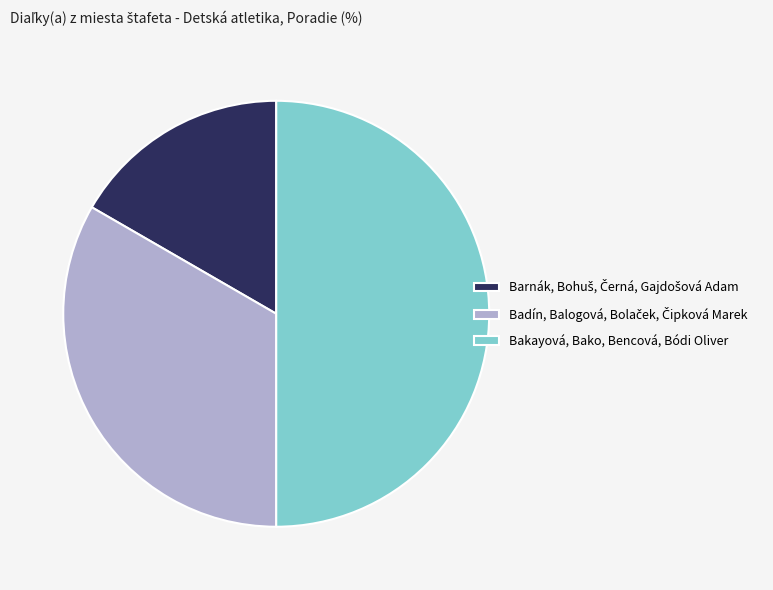

Which category has the biggest portion of the pie?

Bakayová, Bako, Bencová, Bódi Oliver